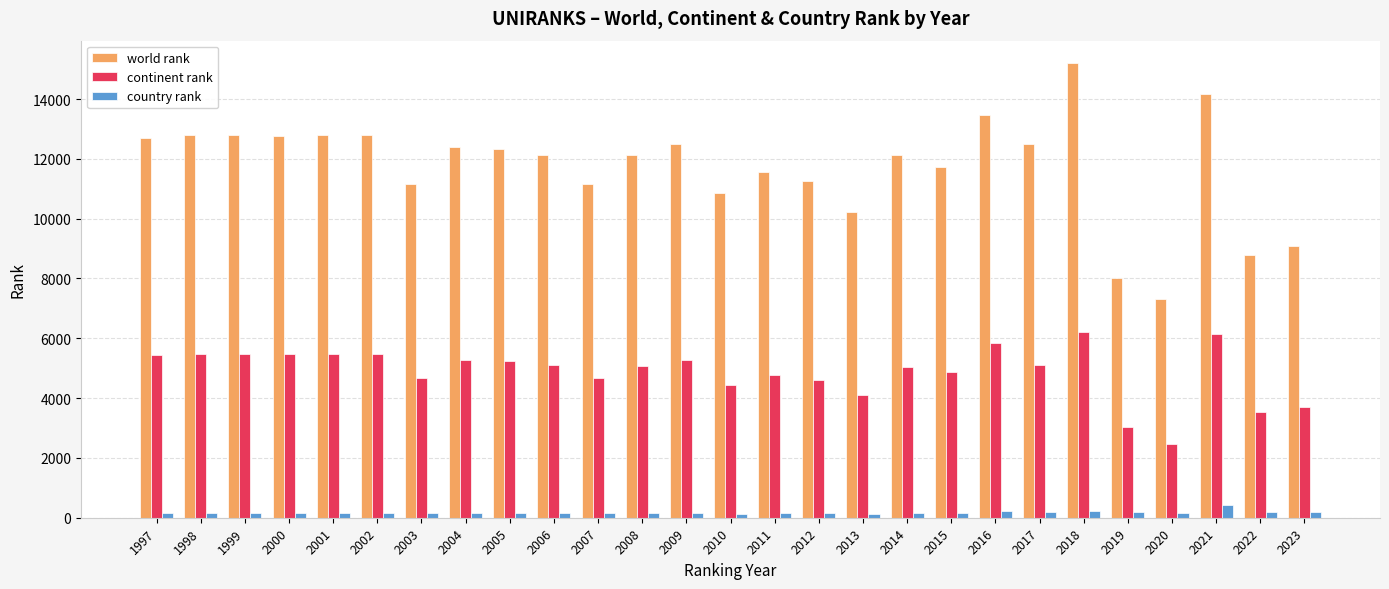

Rank the series at 1997 from highest to lowest value.

world rank, continent rank, country rank